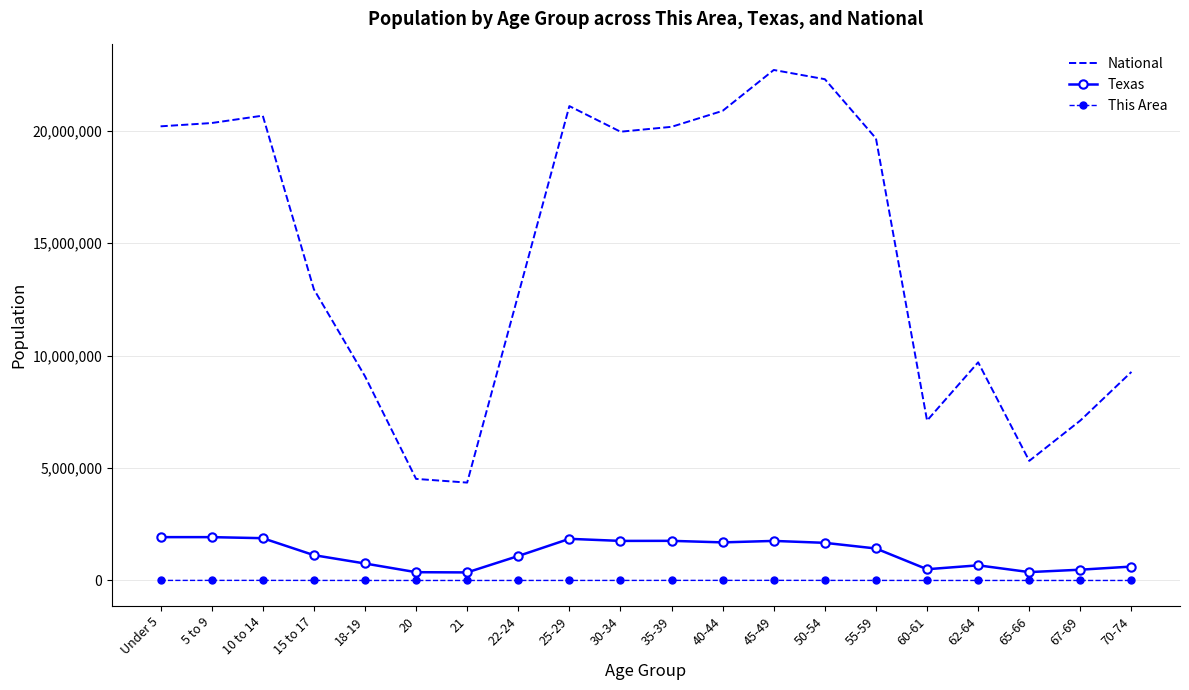

What is the difference between the maximum and minimum values in the National series?

18354297